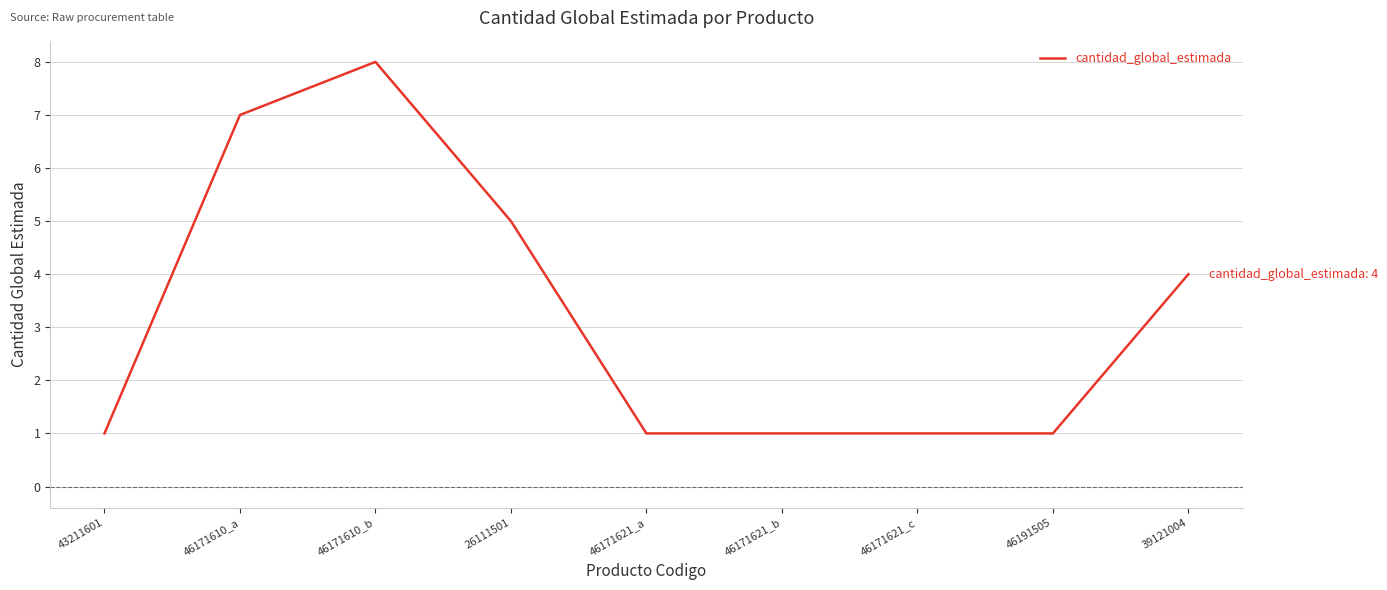

How many lines are shown in the chart?

1